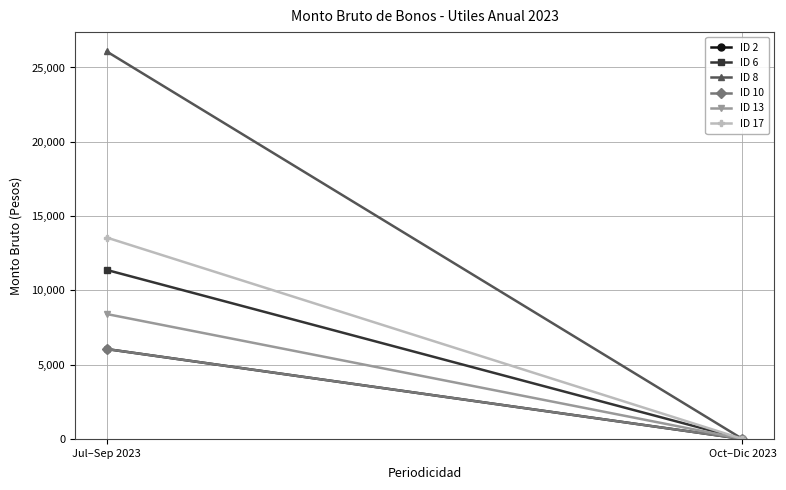

How many data points does each series have?

2